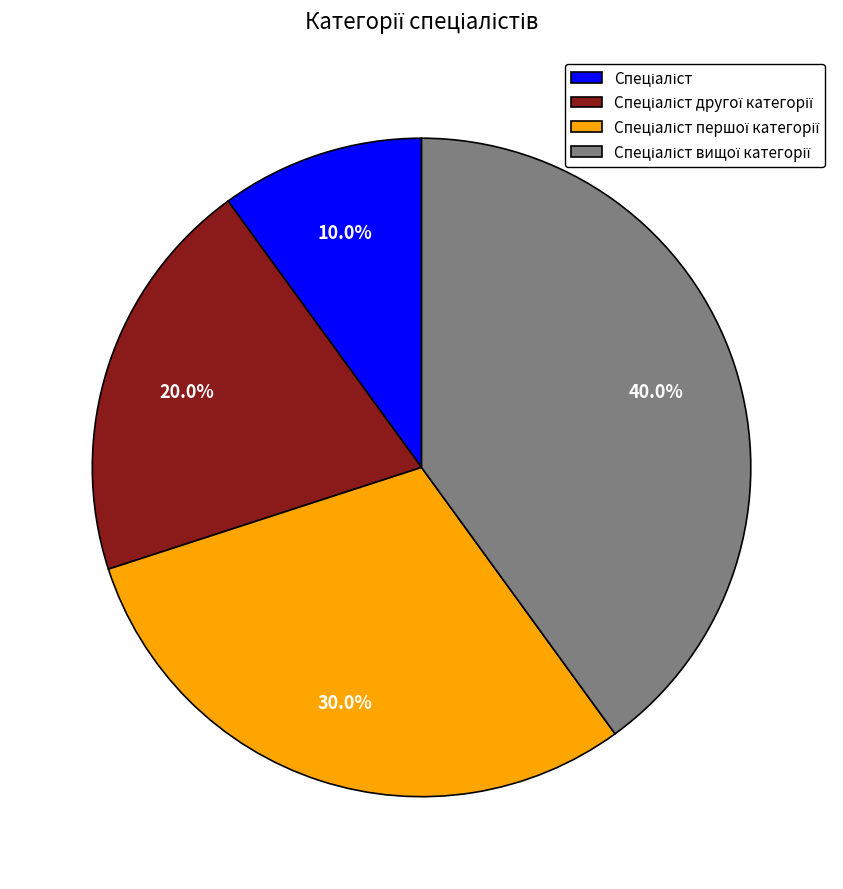

Does any single category account for the majority?

No